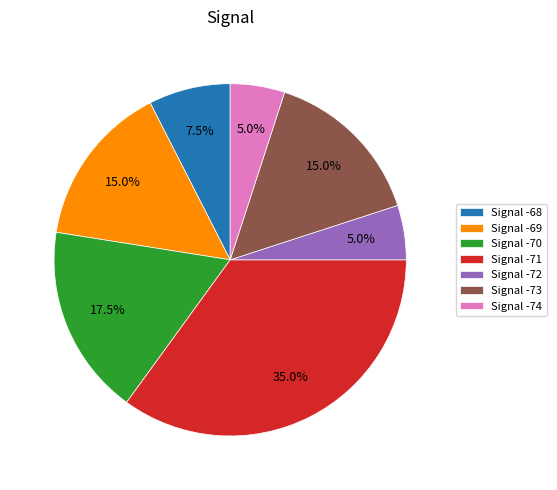

Which category has the biggest portion of the pie?

Signal -71